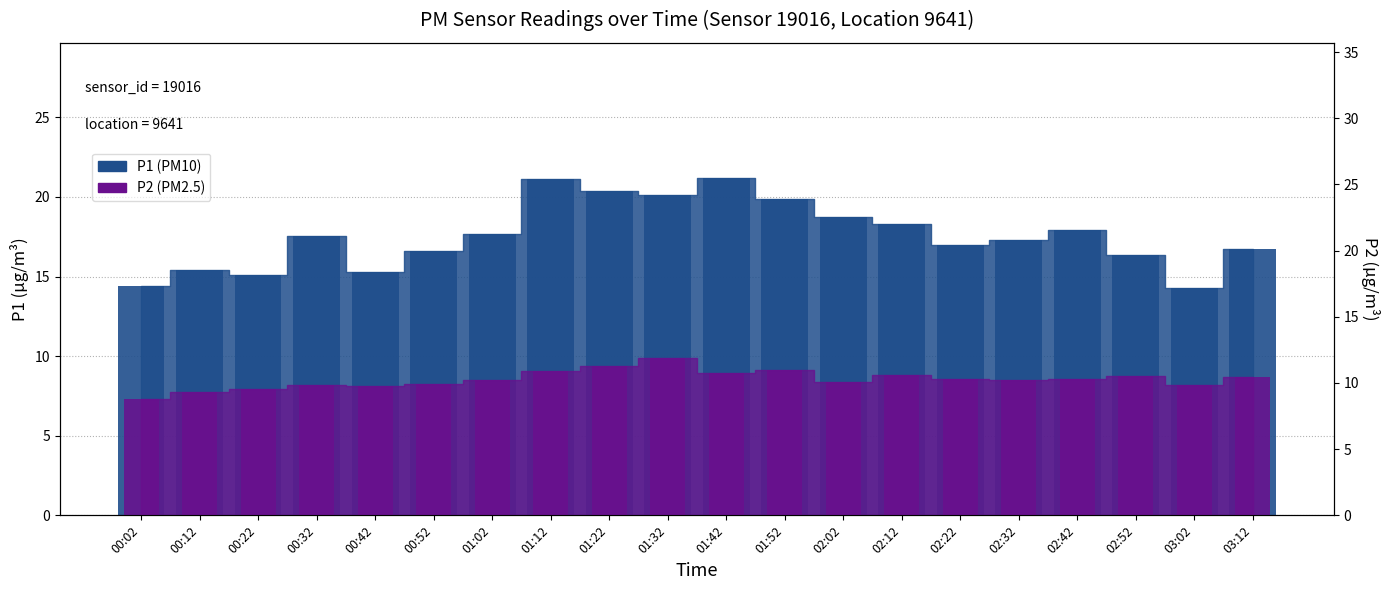

What is the sum of the P1 values at 00:52 and 03:12?

33.3